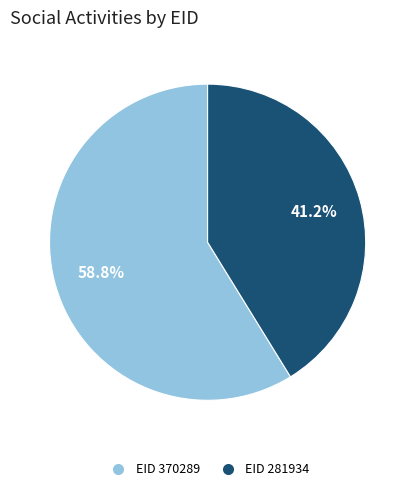

Does any single category account for the majority?

Yes